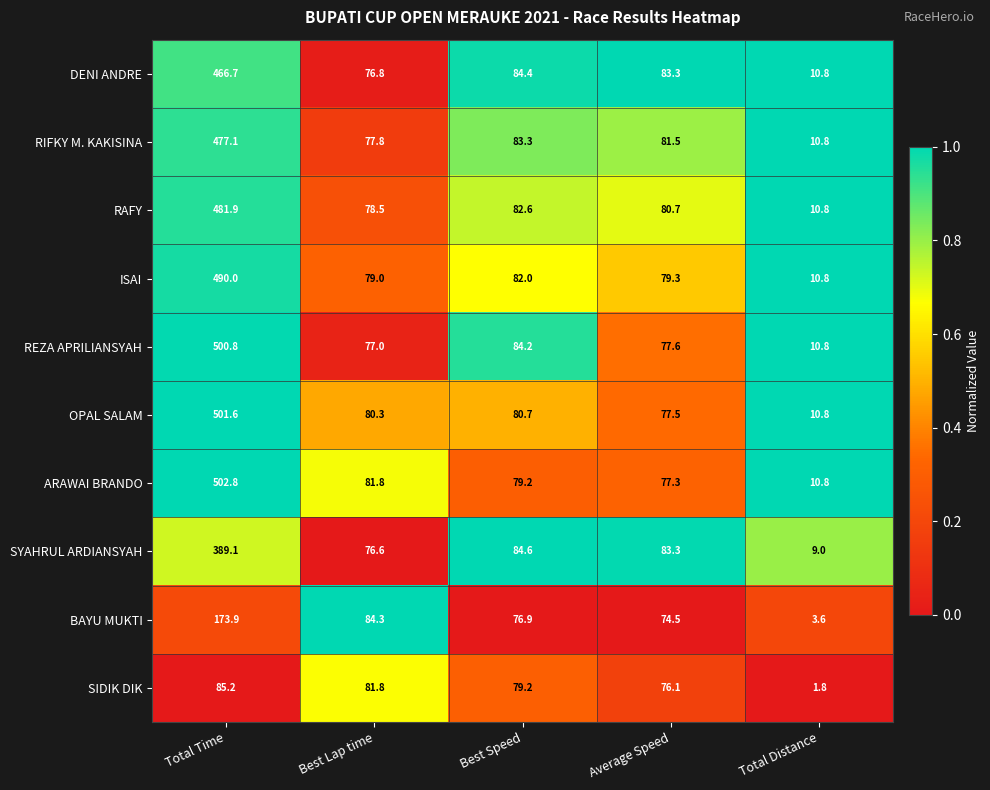

The value of BAYU MUKTI at Total Time is 173.9. True or false?

True